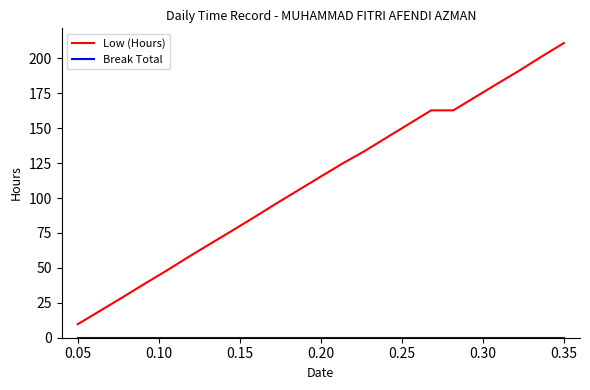

How many values in the Low (Hours) series are below 115?

11